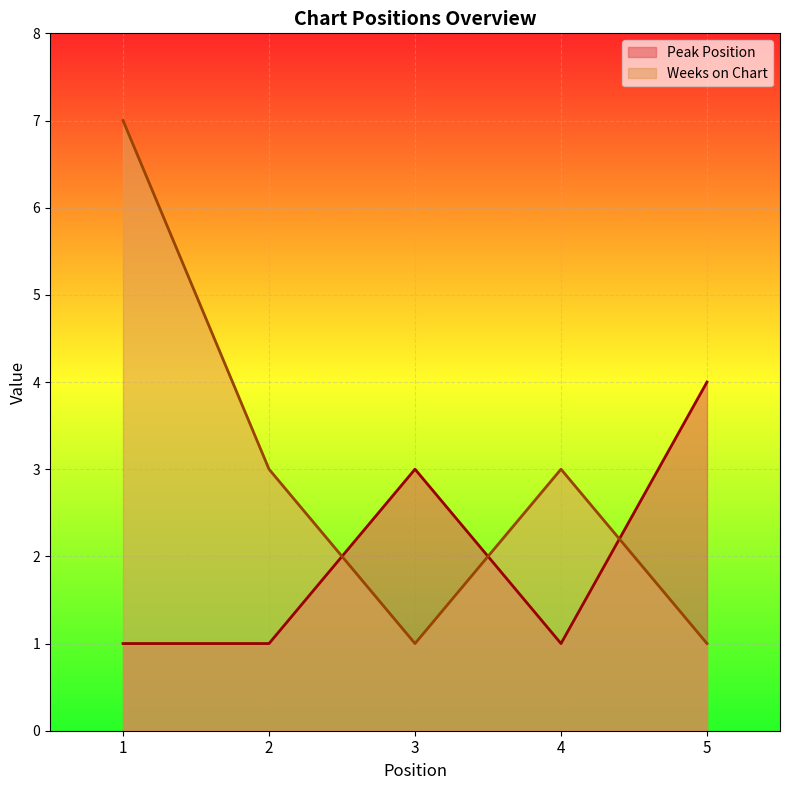

In Peak Position, how many points are lower than both neighbors (excluding endpoints)?

1